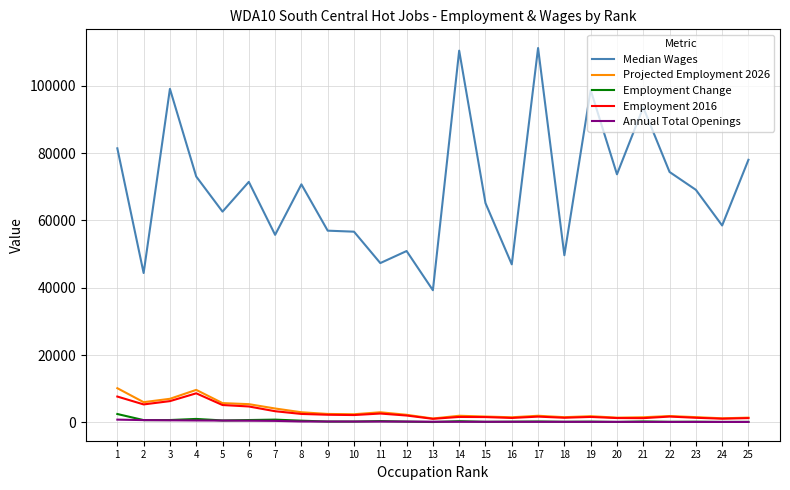

What is the difference between the Projected Employment 2026 values at 8 and 25?

1600